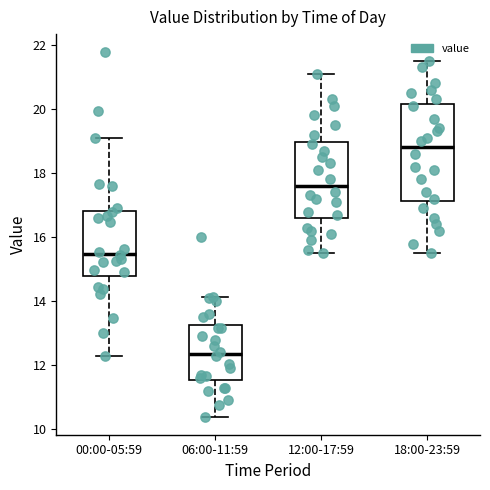

Which box's median line is the lowest?

06:00-11:59